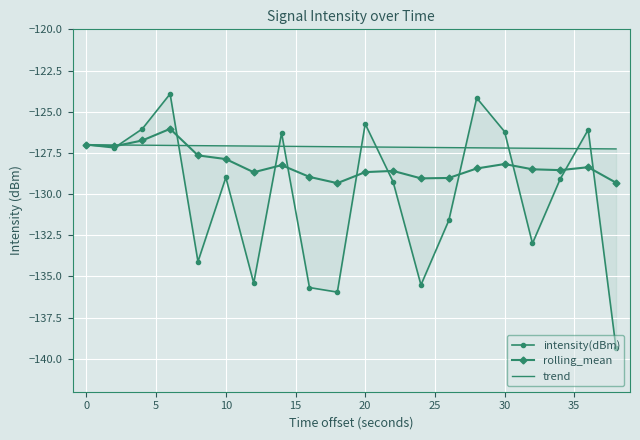

True or false: rolling_mean has a value of -219.9 at 10.

False